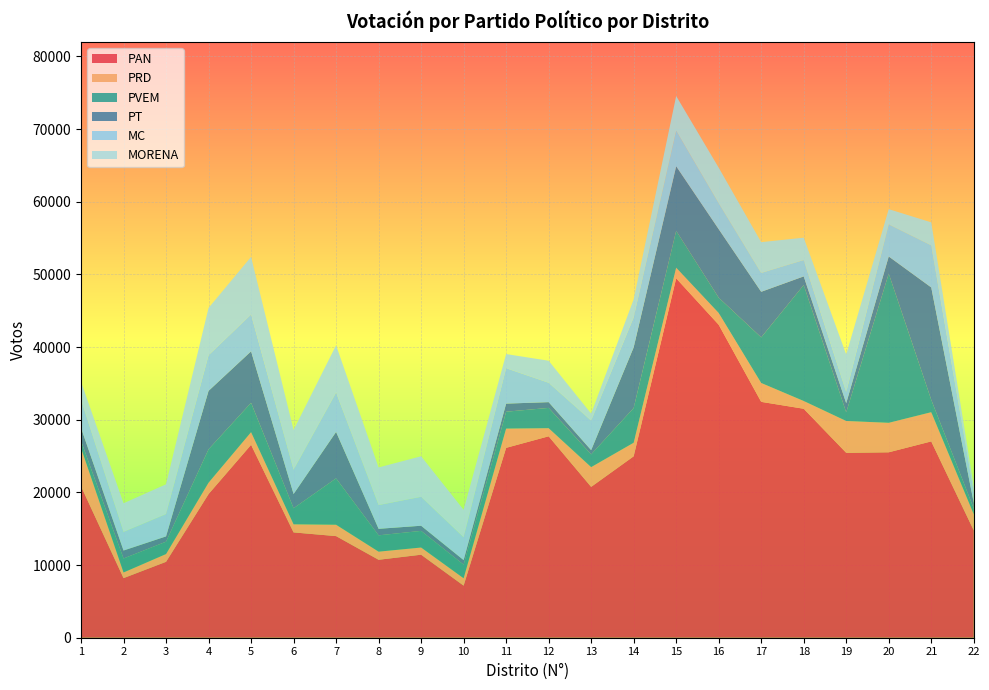

Reading left to right, list all the values displayed in this chart.

PAN: 20845.0	8201.0	10444.0	19767.0	26543.0	14493.0	13982.0	10726.0	11424.0	7169.0	26128.0	27716.0	20757.0	24962.0	49456.0	43070.0	32456.0	31507.0	25444.0	25516.0	27013.0	14768.0
PRD: 5251.0	777.0	1071.0	1563.0	1737.0	1111.0	1564.0	1116.0	988.0	1013.0	2646.0	1115.0	2716.0	1868.0	1460.0	1613.0	2597.0	1066.0	4379.0	4055.0	4020.0	2221.0
PVEM: 986.0	1926.0	1701.0	4594.8	4046.6	2212.0	6385.5	2247.0	2289.0	1871.0	2326.0	2793.0	1757.0	4773.4	5076.7	2111.0	6273.5	15961.0	1181.0	20534.0	1706.0	801.0
PT: 1792.0	1098.0	728.0	8040.9	7081.5	1957.0	6385.5	897.0	707.0	628.0	1114.0	792.0	580.0	8353.5	8884.2	9427.0	6273.5	1184.0	1261.0	2353.0	15462.0	774.0
MC: 3903.0	2556.0	3072.0	4908.0	5070.0	3347.0	5417.0	3268.0	3981.0	3138.0	4870.0	2668.0	4061.0	4121.0	4895.0	3575.0	2596.0	2253.0	1541.0	4421.0	5788.0	1489.0
MORENA: 2451.0	3945.0	4098.0	6507.0	7924.0	5464.0	6509.0	5173.0	5580.0	3786.0	1947.0	3031.0	968.0	2489.0	4766.0	4888.0	4235.0	3075.0	5172.0	2092.0	3166.0	775.0